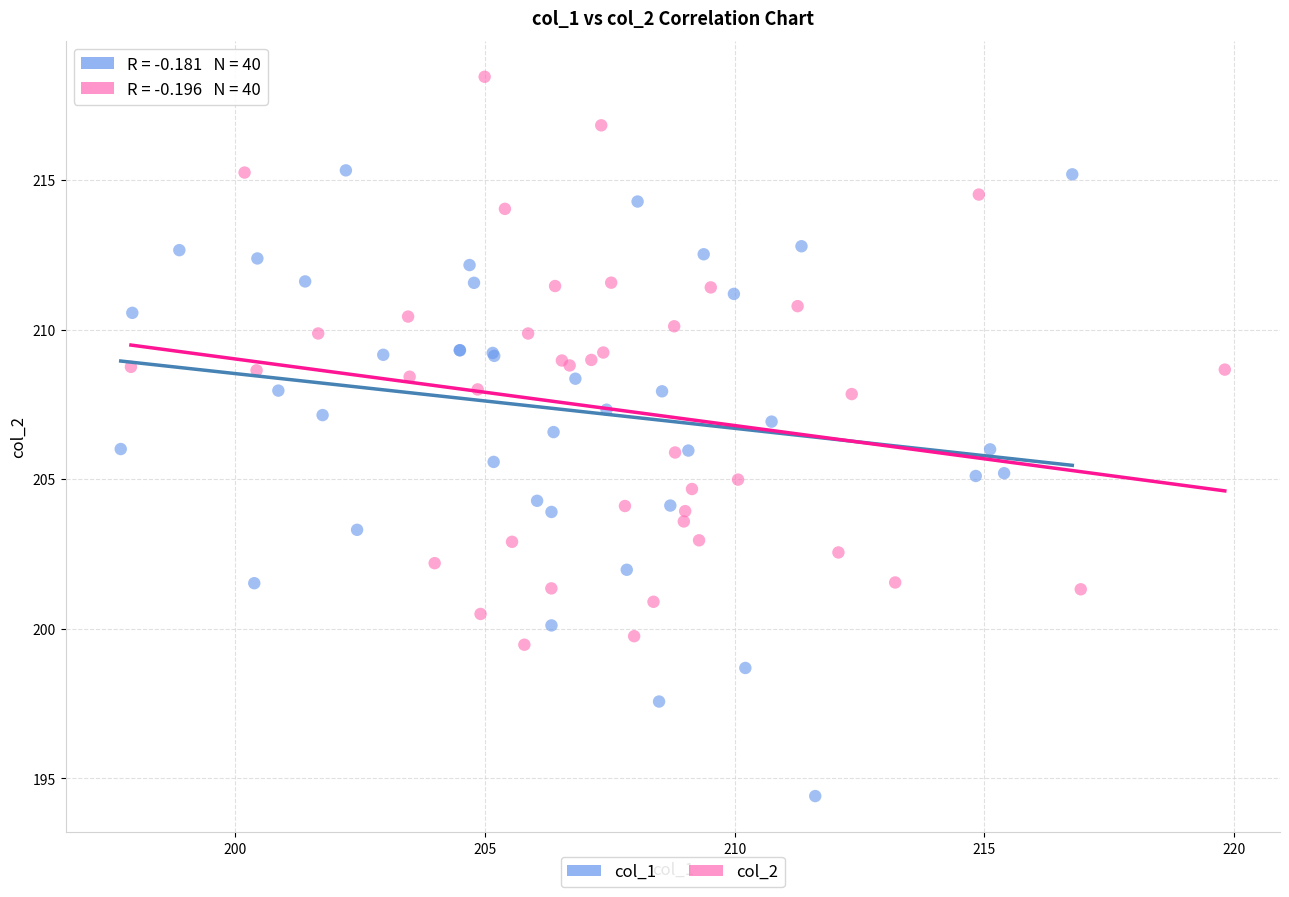

Which series has the widest spread of Y values?

col_1